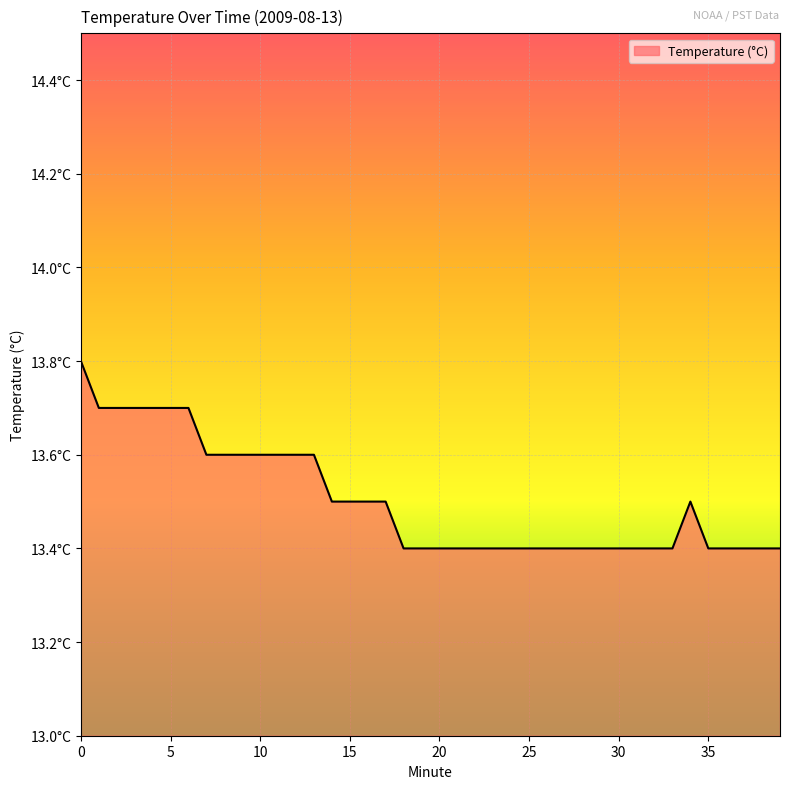

What is the value of the 30th point from the left?

13.4